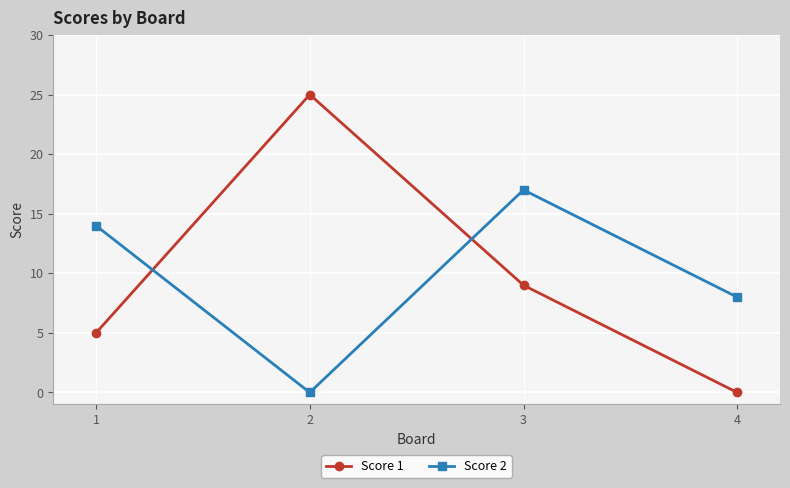

True or false: Score 1 has more than 1 interior local peaks.

False